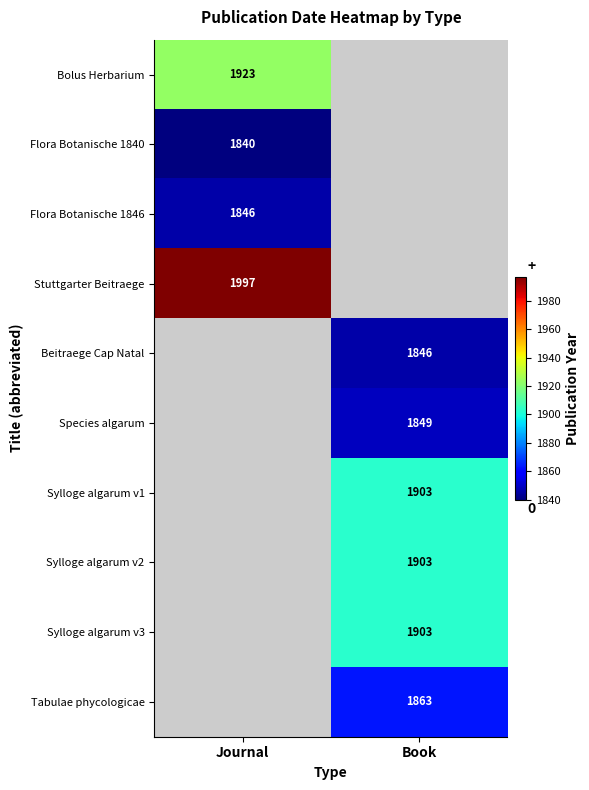

The Flora Botanische 1840 series shows 1227 at Journal. True or false?

False